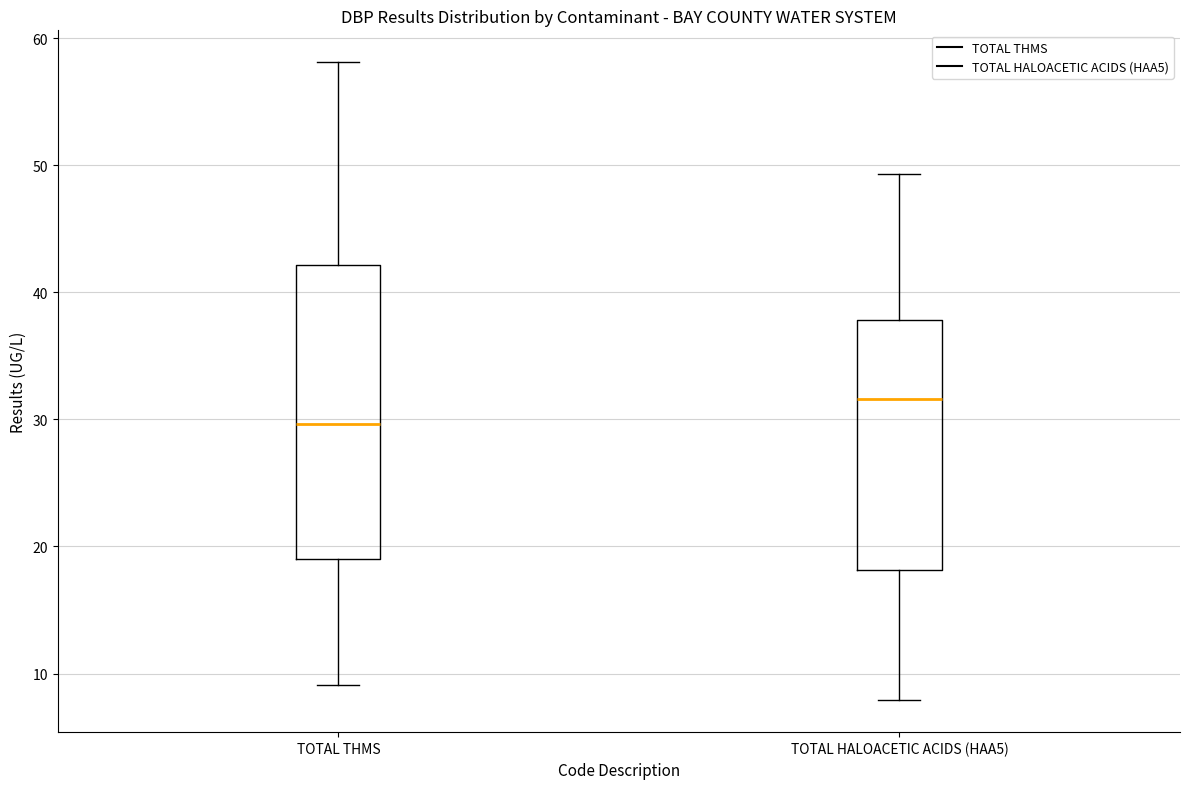

Where does the lower whisker of the box for TOTAL HALOACETIC ACIDS (HAA5) end on the y-axis? The values are not printed on the chart, so give them approximately, as read against the axis.

8